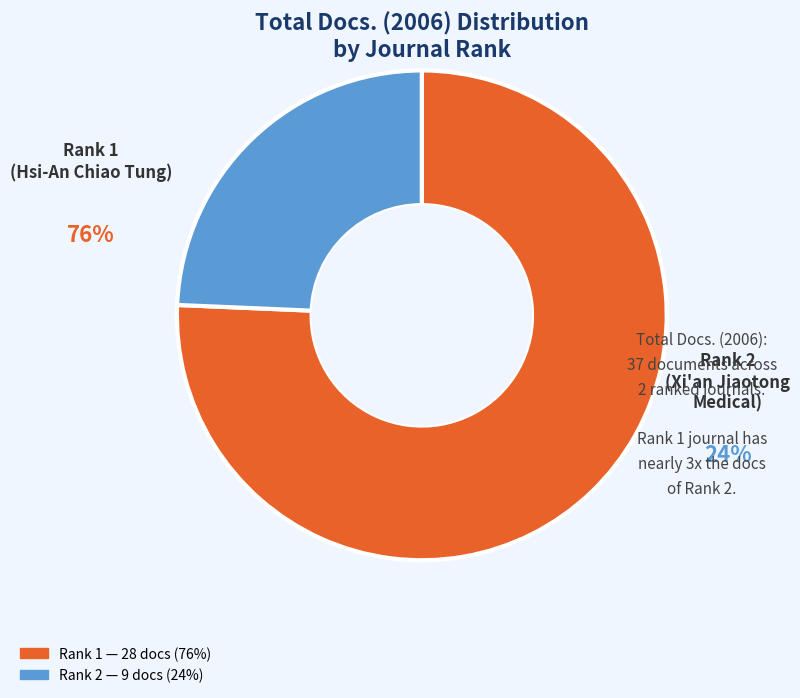

Is there any slice that represents more than half of the pie?

Yes